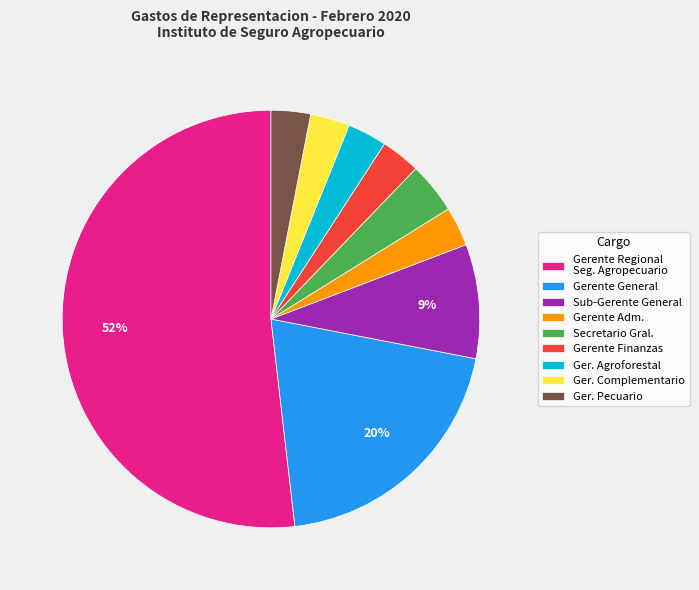

What is the largest slice in the pie chart?

Gerente Regional Seg. Agropecuario